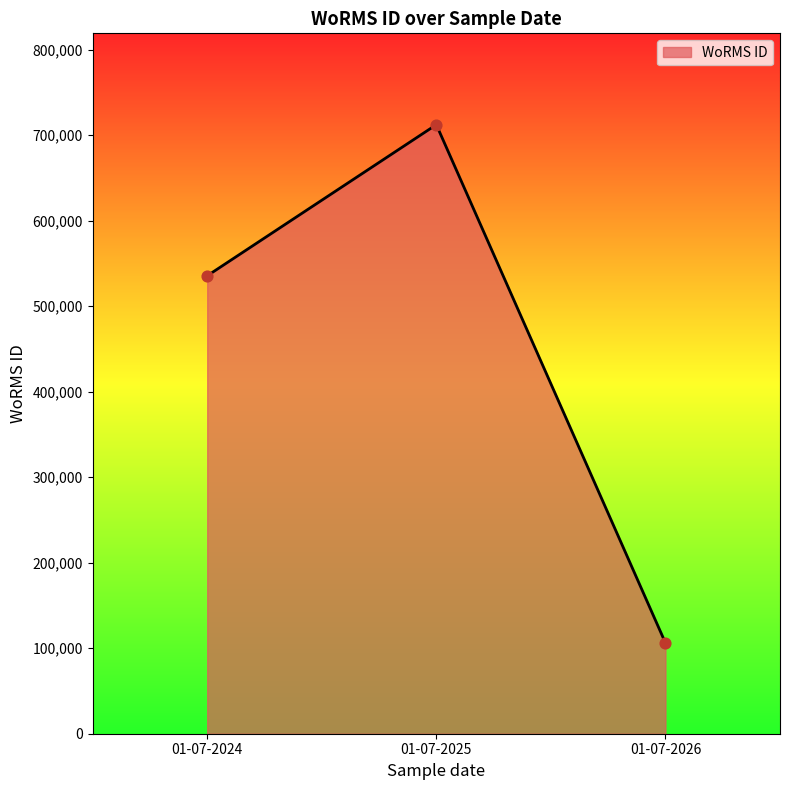

Approximately how many times larger is the value at 01-07-2026 compared to 01-07-2024?

0.2